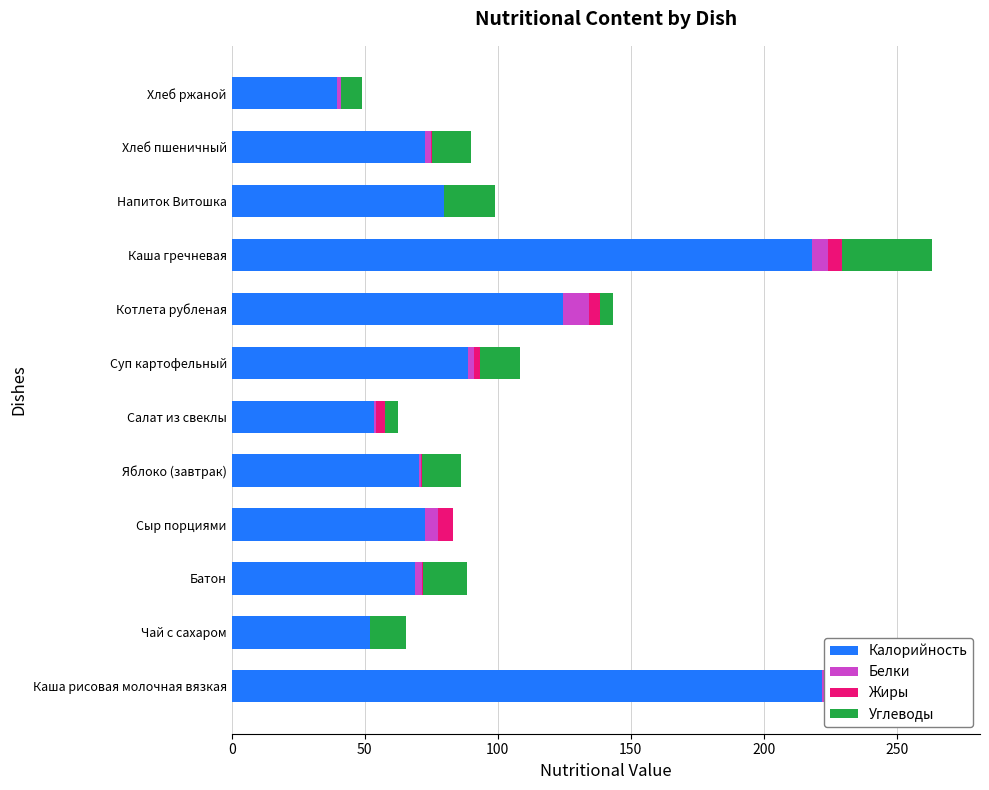

The Углеводы series shows 7.7 at 100. True or false?

False